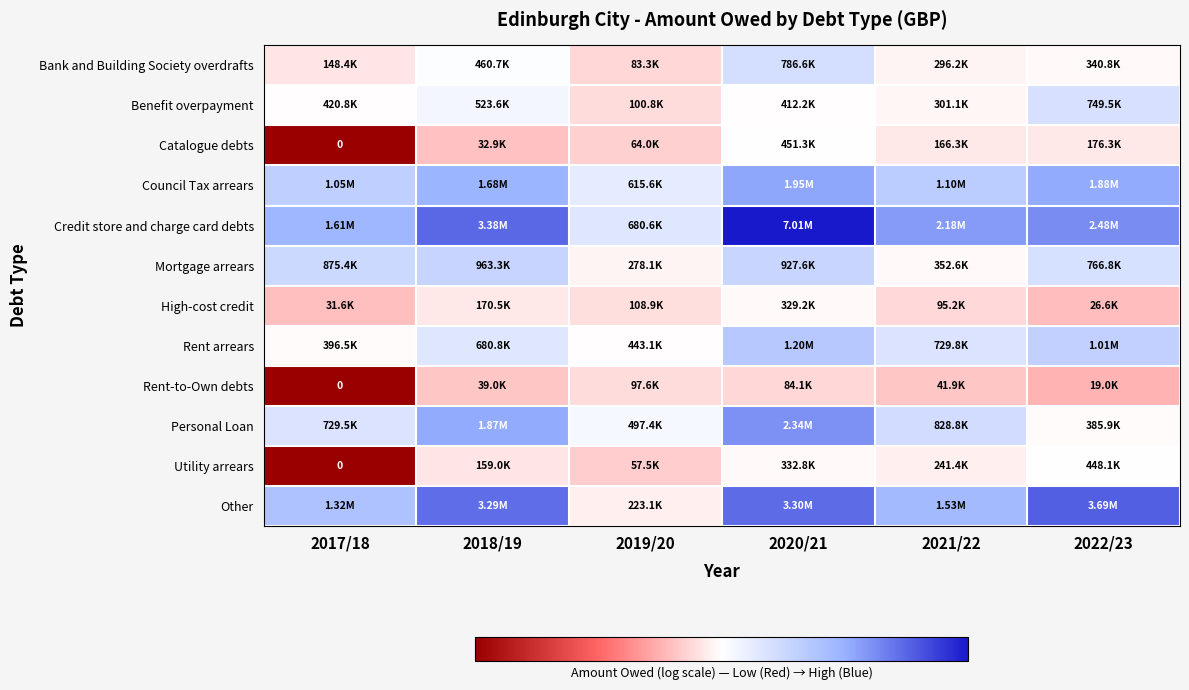

The value of Benefit overpayment at 2019/20 is 15.9. True or false?

False